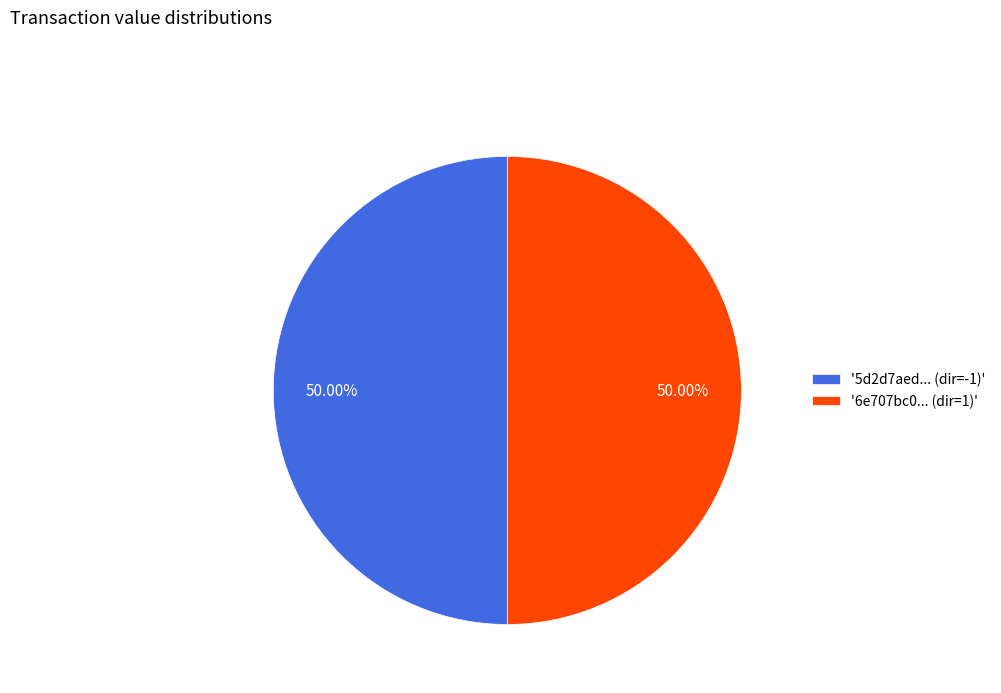

Do '6e707bc0... (dir=1)' and '5d2d7aed... (dir=-1)' together represent more than half of the pie?

Yes